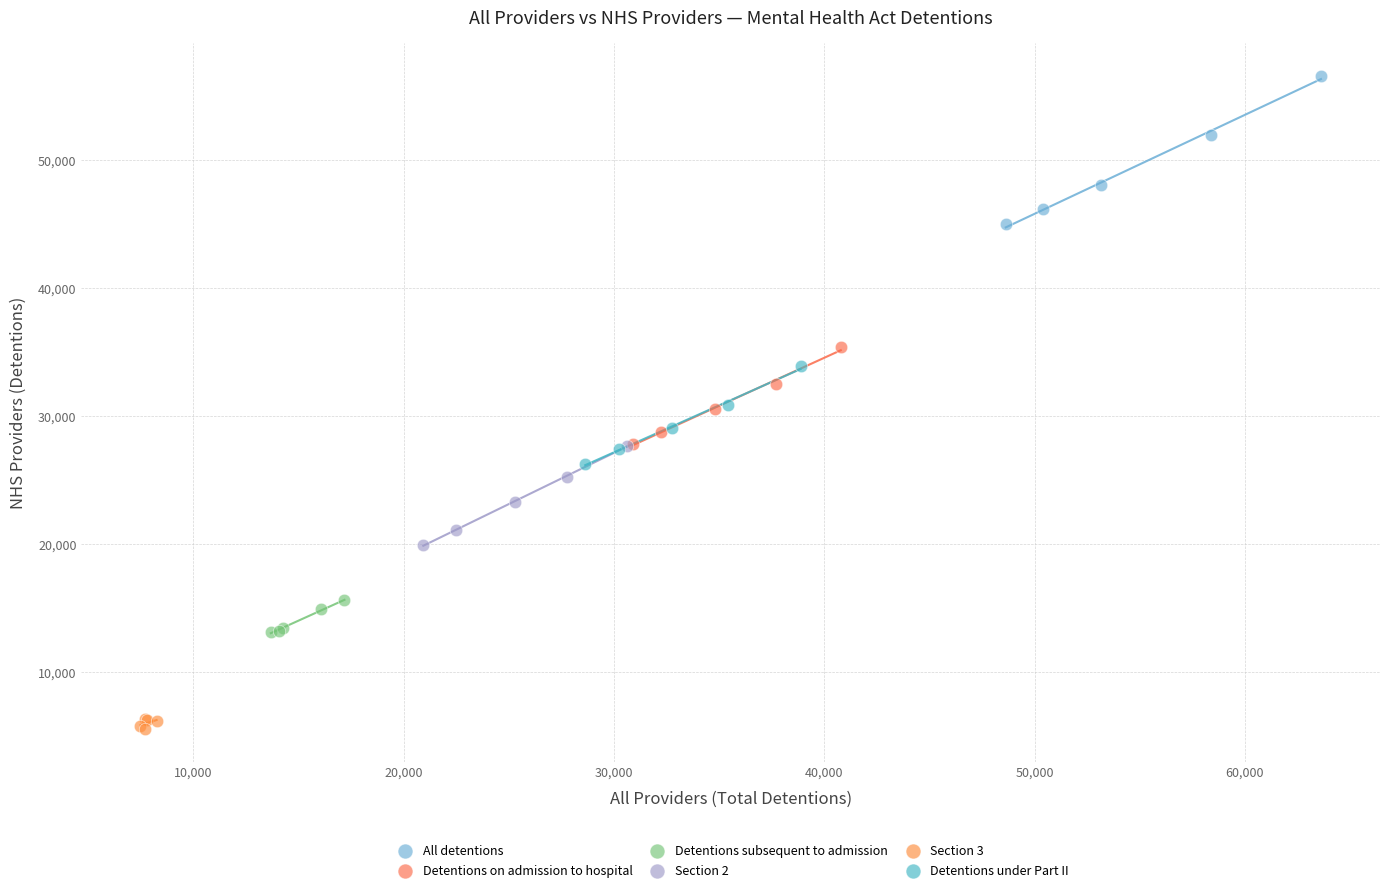

Which series has the widest spread of Y values?

All detentions